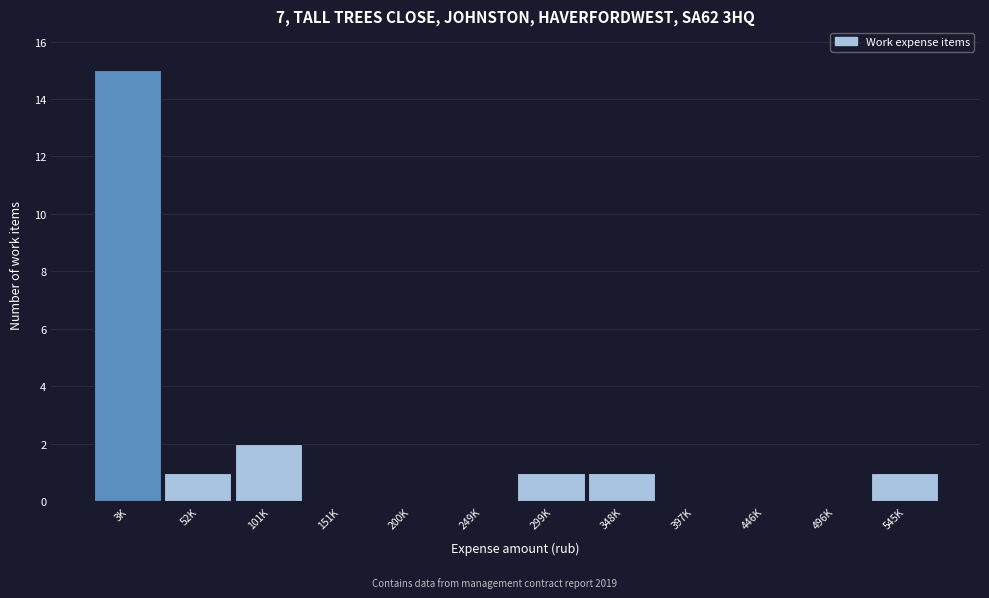

Reading left to right, extract all data points from this chart.

3K=15	52K=1	101K=2	151K=0	200K=0	249K=0	299K=1	348K=1	397K=0	446K=0	496K=0	545K=1